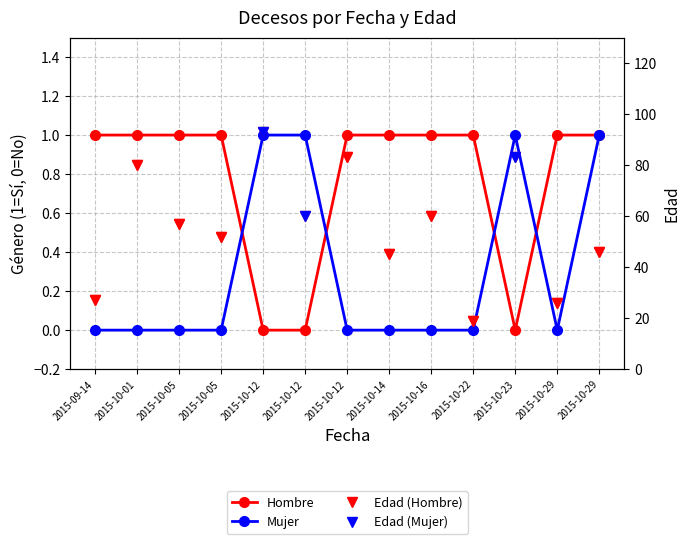

What is the approximate value of Edad (Hombre/Mujer) at 2015-10-22, to the nearest 10?

20